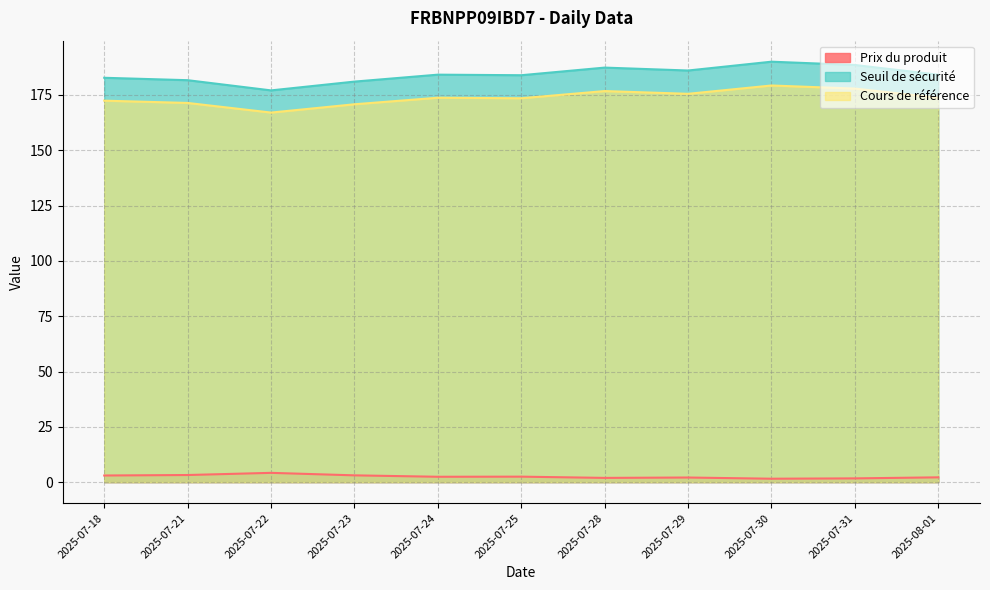

True or false: Prix du produit has more than 2 points higher than both neighbors.

True